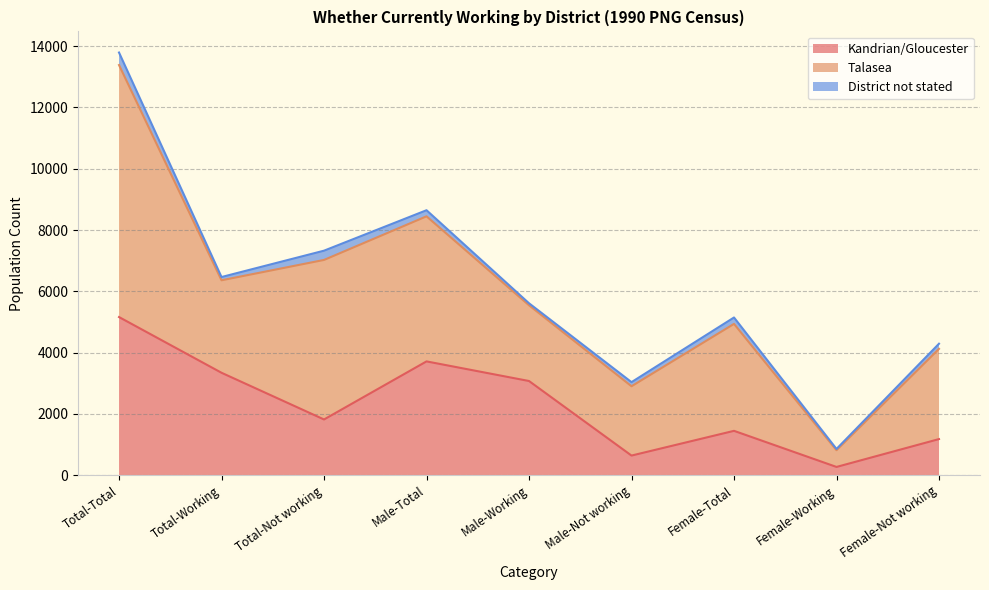

What is the label of the 9th point from the right?

Total-Total